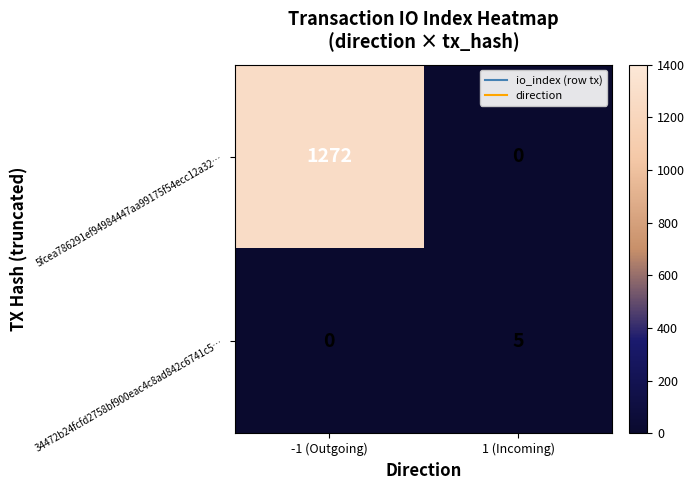

Rank the series by their maximum value, from lowest to highest.

34472b24fcfd2758bf900eac4c8ad842c6741c5…, 5fcea786291ef94984447aa99175f54ecc12a32…